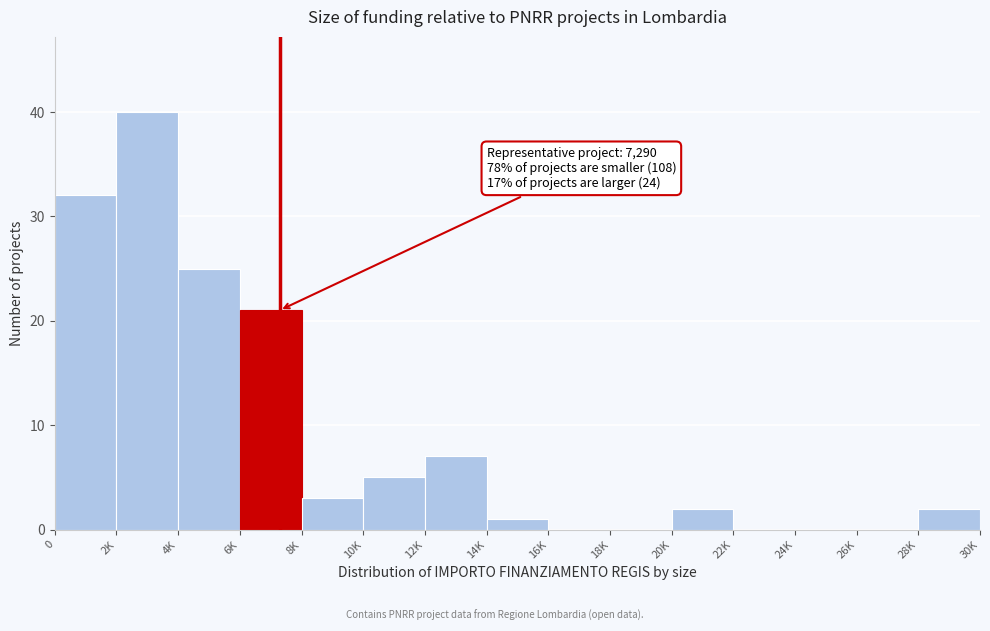

Reading left to right, what are all the values shown in this chart?

0=32	2K=40	4K=25	6K=21	8K=3	10K=5	12K=7	14K=1	16K=0	18K=0	20K=2	22K=0	24K=0	26K=0	28K=2